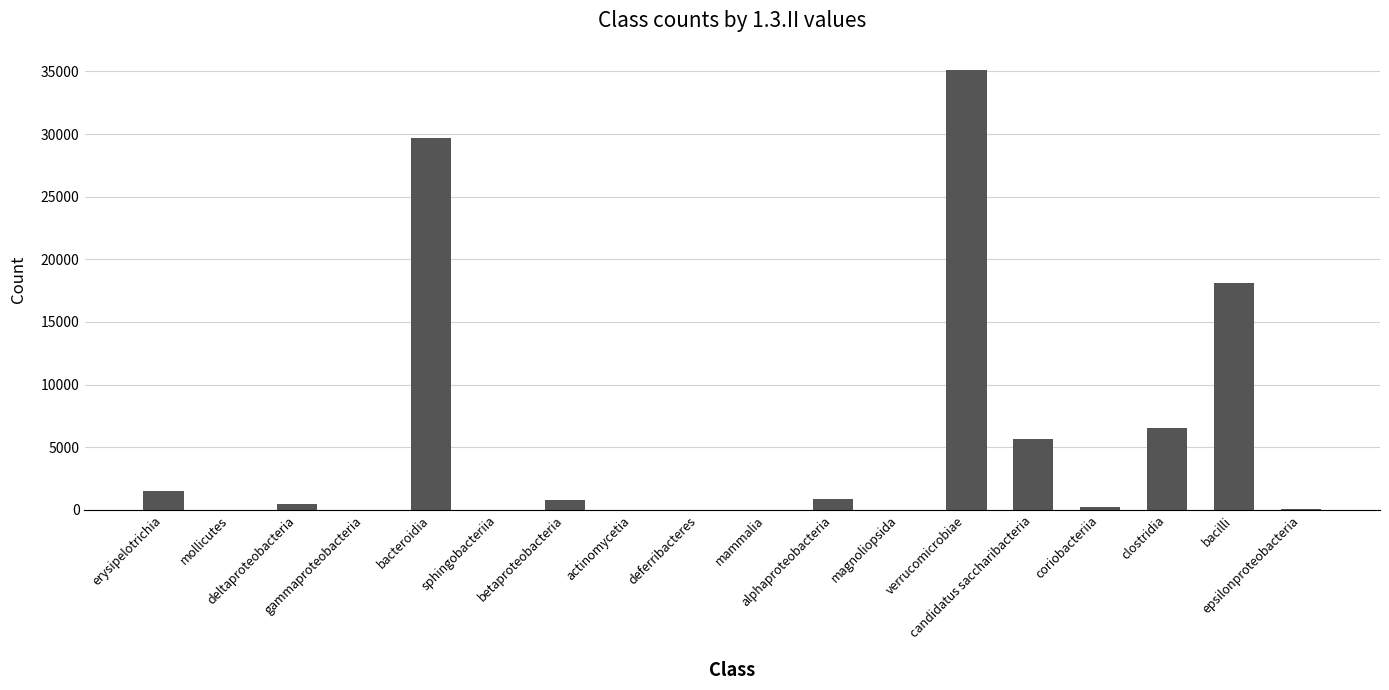

What is the sum of all values?

99079